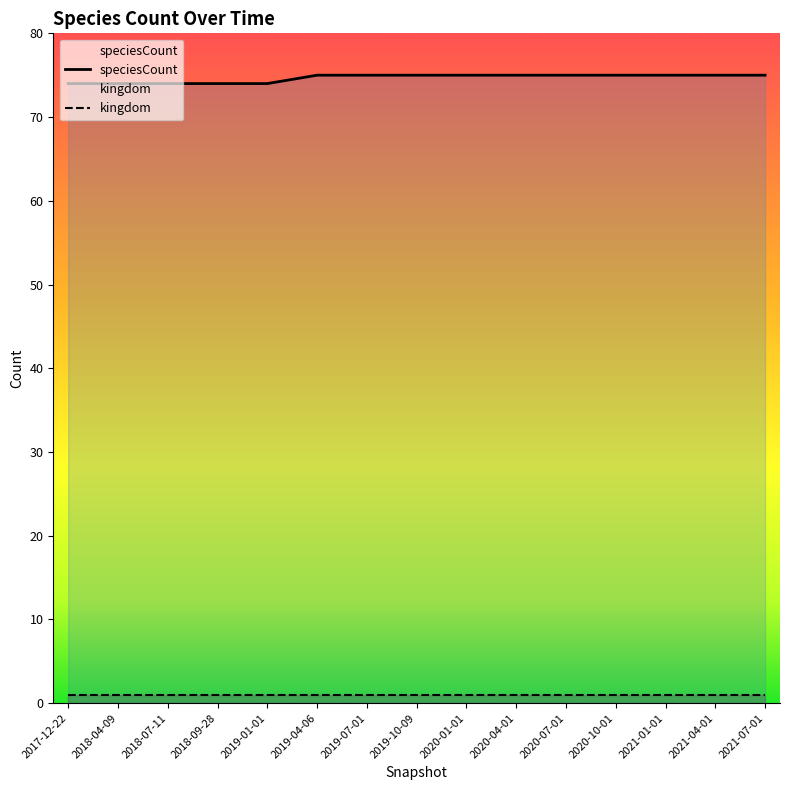

Rank the categories by value from lowest to highest.

2017-12-22, 2018-04-09, 2018-07-11, 2018-09-28, 2019-01-01, 2019-04-06, 2019-07-01, 2019-10-09, 2020-01-01, 2020-04-01, 2020-07-01, 2020-10-01, 2021-01-01, 2021-04-01, 2021-07-01